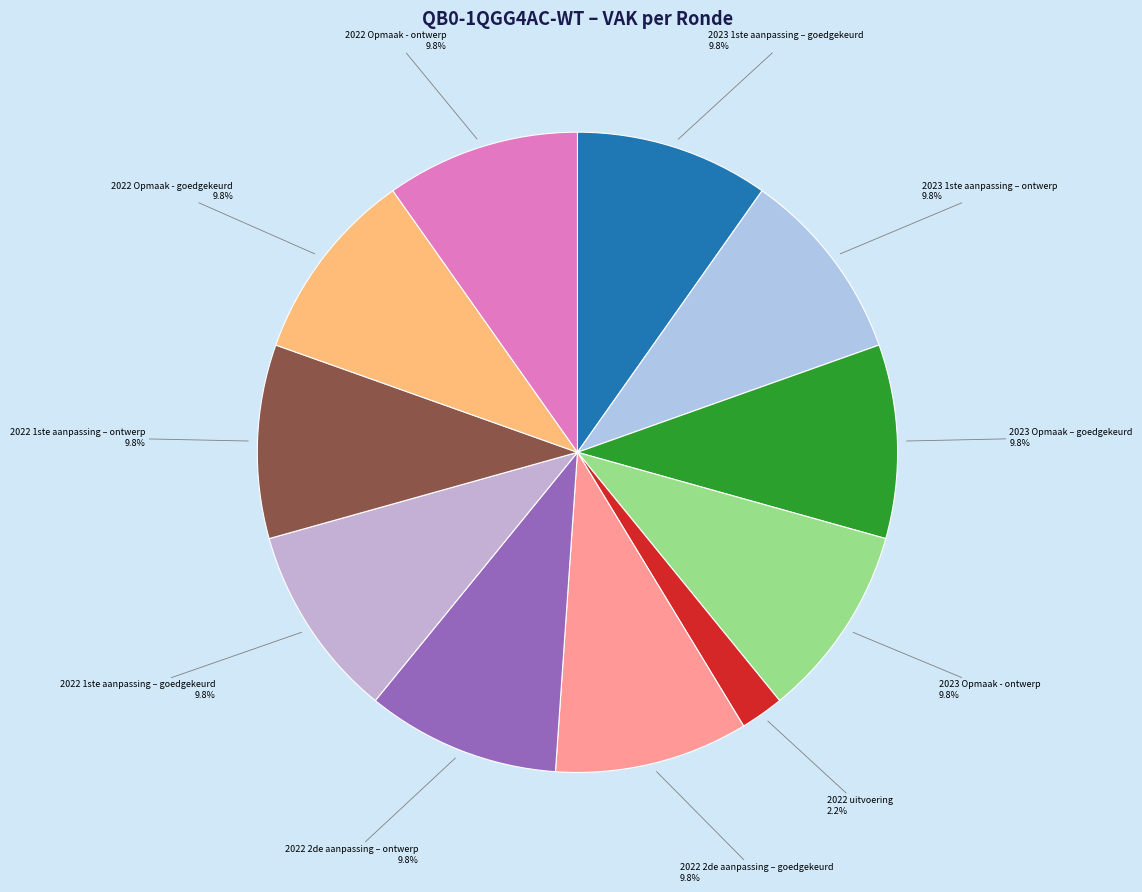

What percentage is the 2023 Opmaak – goedgekeurd slice, to the nearest percent?

10%